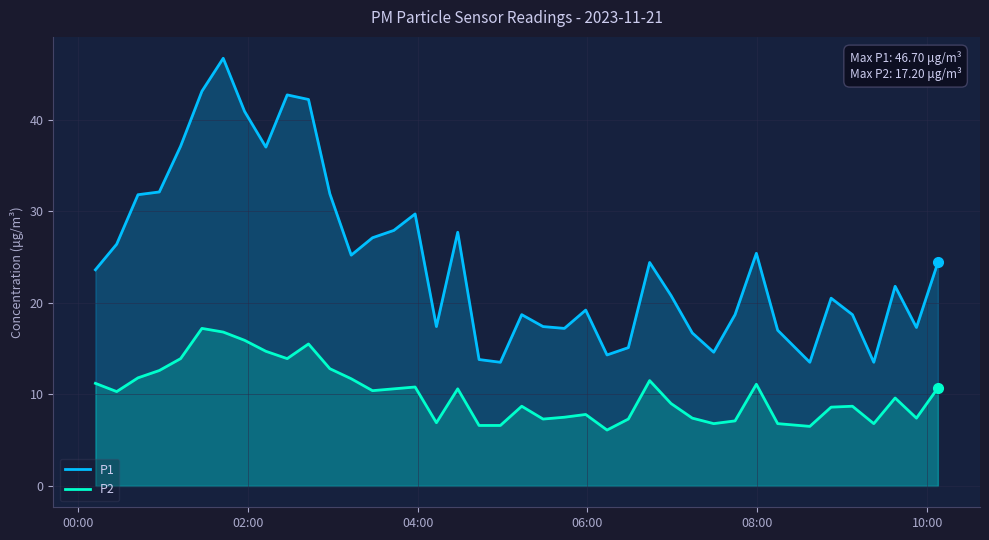

Count the number of categories in the chart.

40